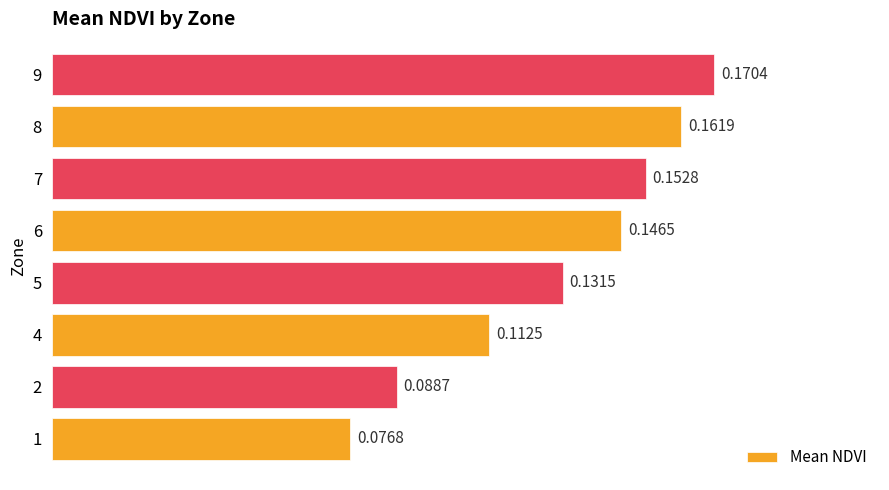

List the labels in order of value, smallest first.

1, 2, 4, 5, 6, 7, 8, 9